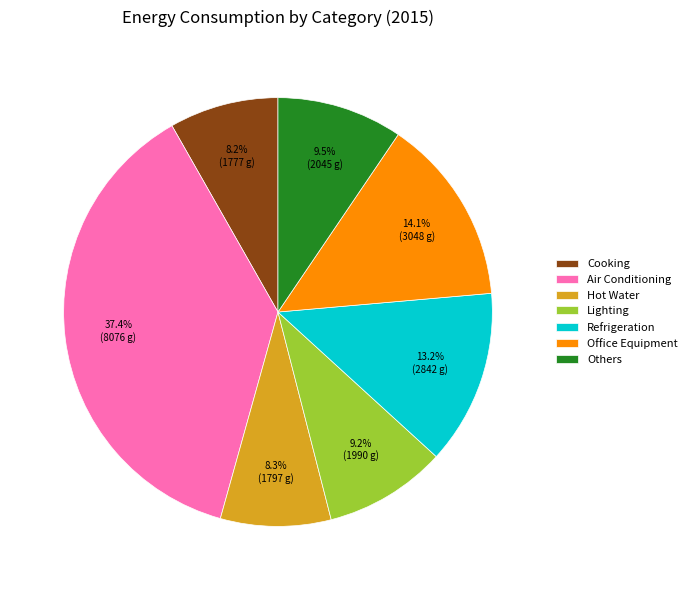

To the nearest percent, what is the combined percentage of Cooking and Office Equipment?

22%